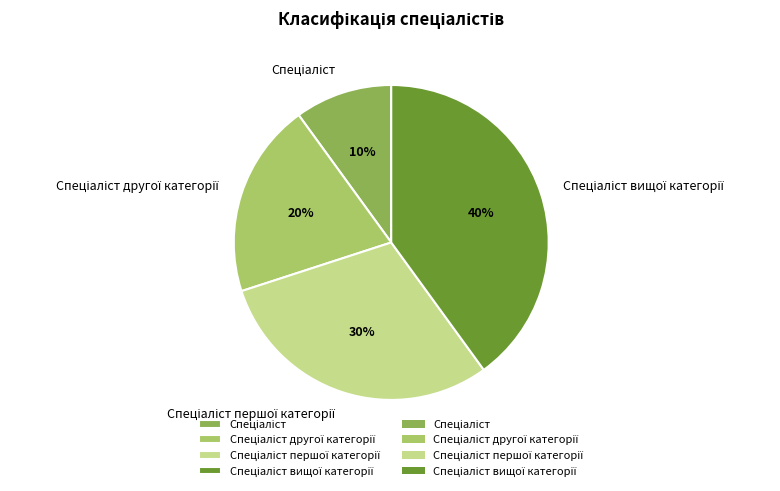

To the nearest percent, what is the average slice percentage?

25%